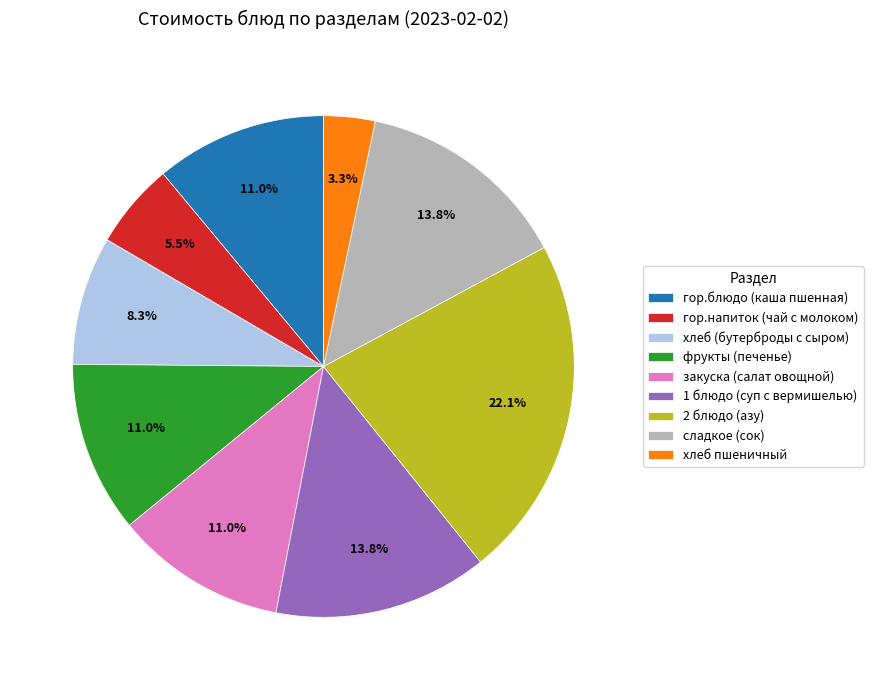

To the nearest percent, what percentage of the pie is 2 блюдо (азу)?

22%